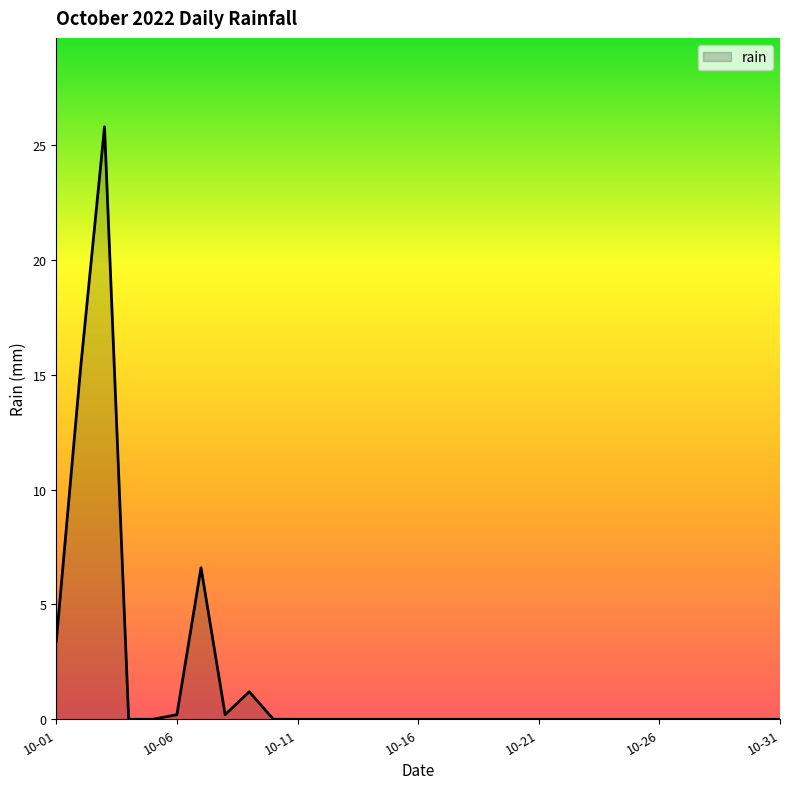

What is the difference between the maximum and minimum values?

25.8